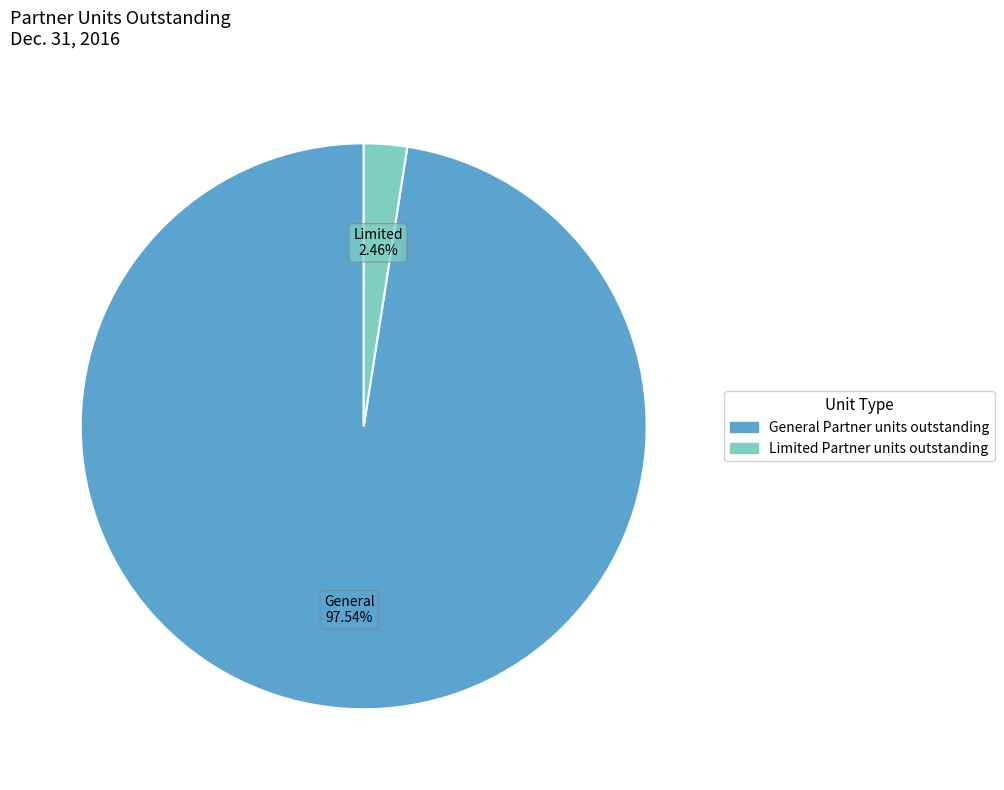

To the nearest percent, what is the difference between the General Partner units outstanding and Limited Partner units outstanding slice percentages?

95%